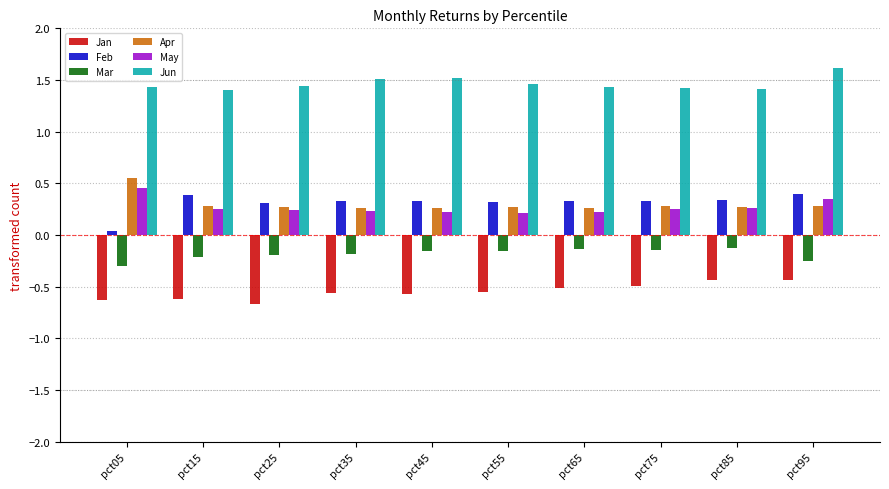

Read the Jun value at pct95.

1.6